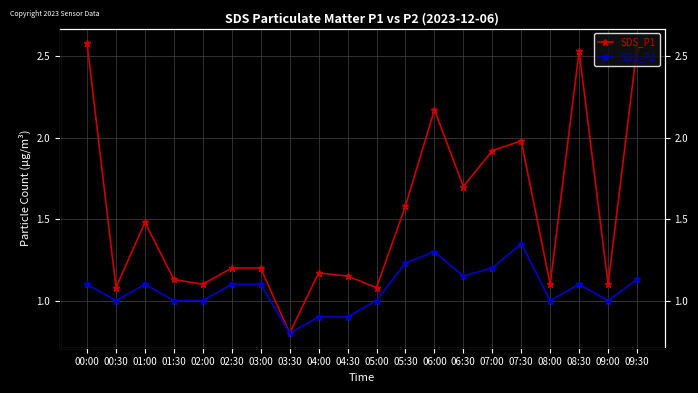

What is the difference between the SDS_P2 values at 09:00 and 01:00?

0.1